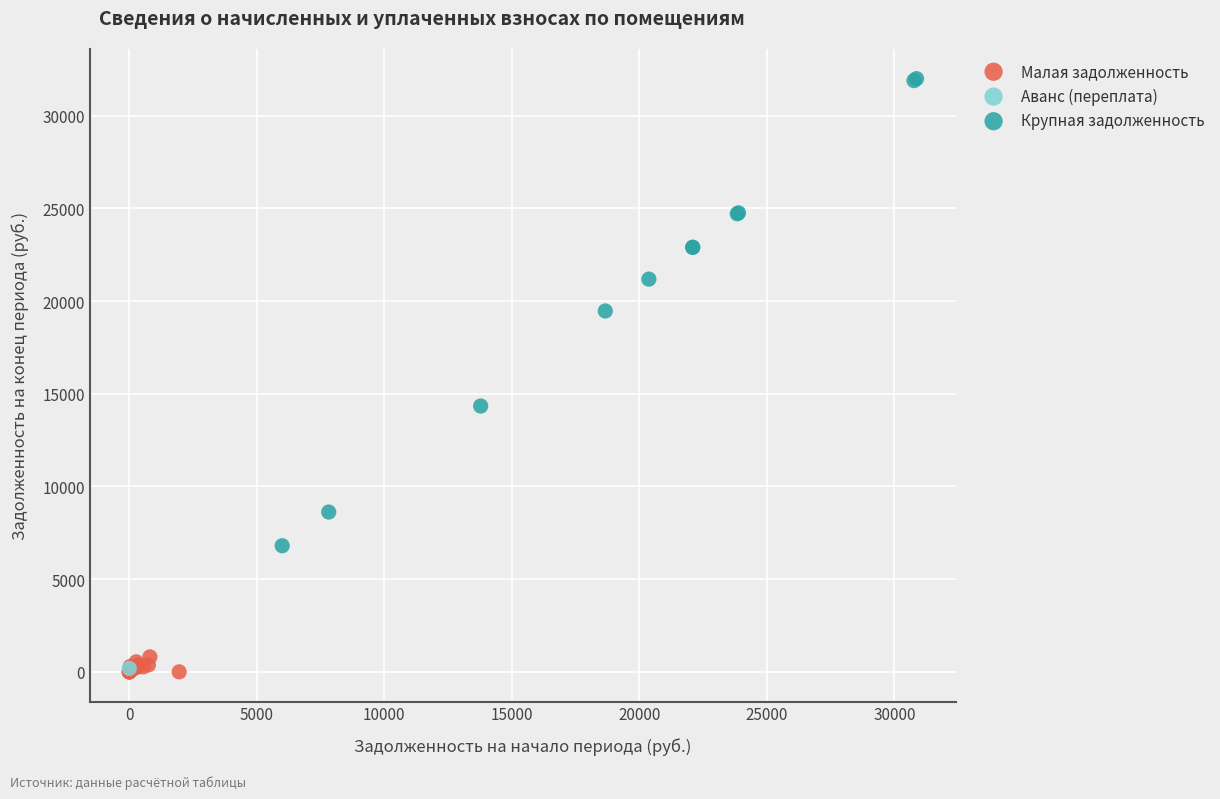

What are all the series names shown in the legend?

Малая задолженность, Аванс (переплата), Крупная задолженность